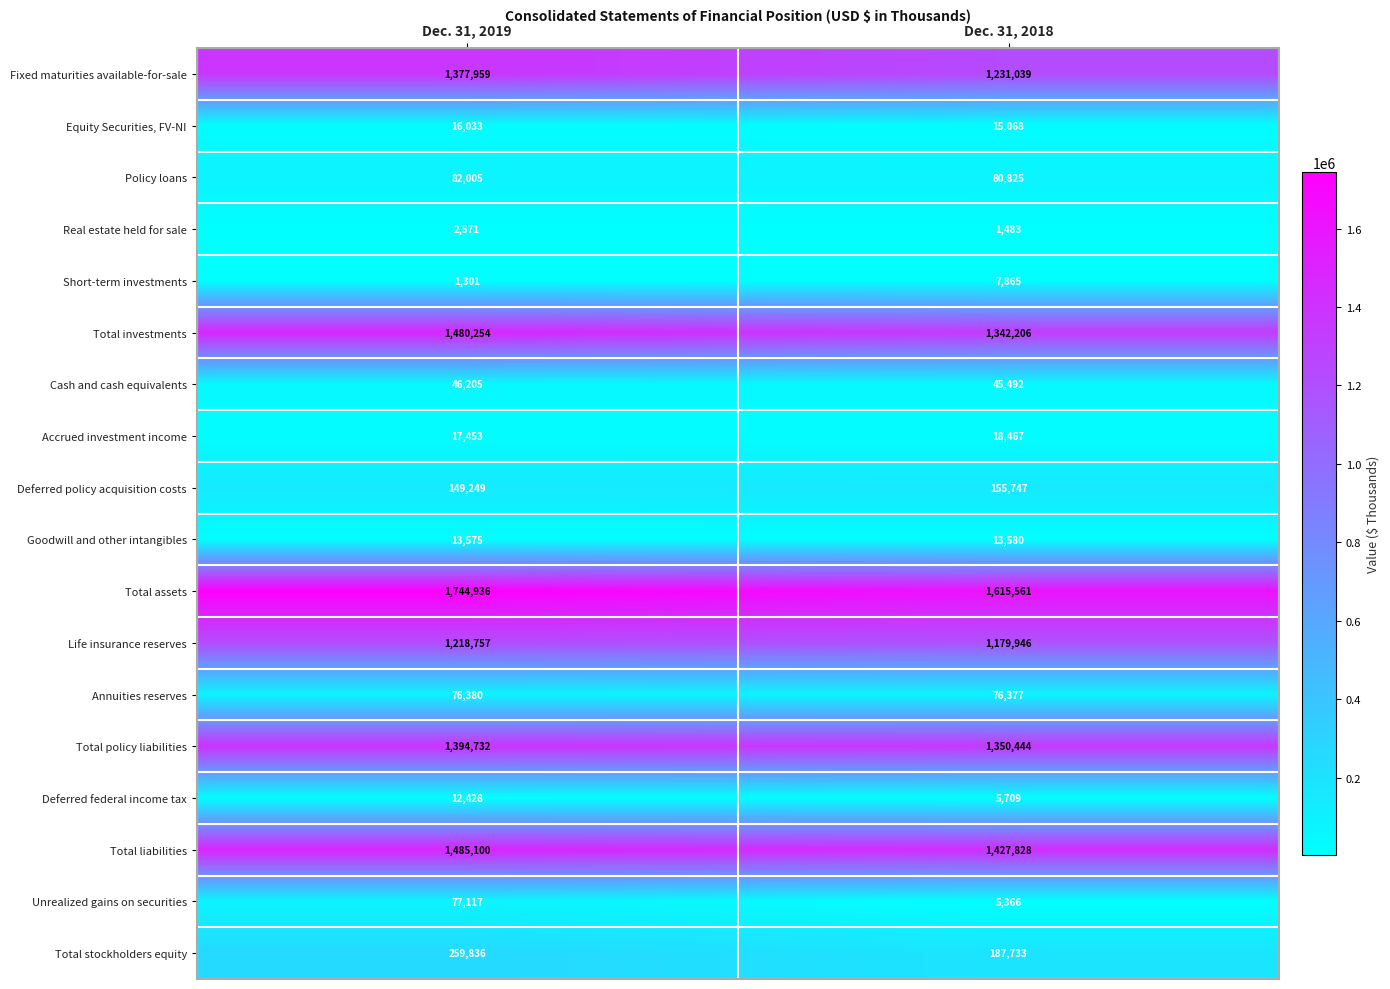

What is the total value across all series at Dec. 31, 2018?

8760736